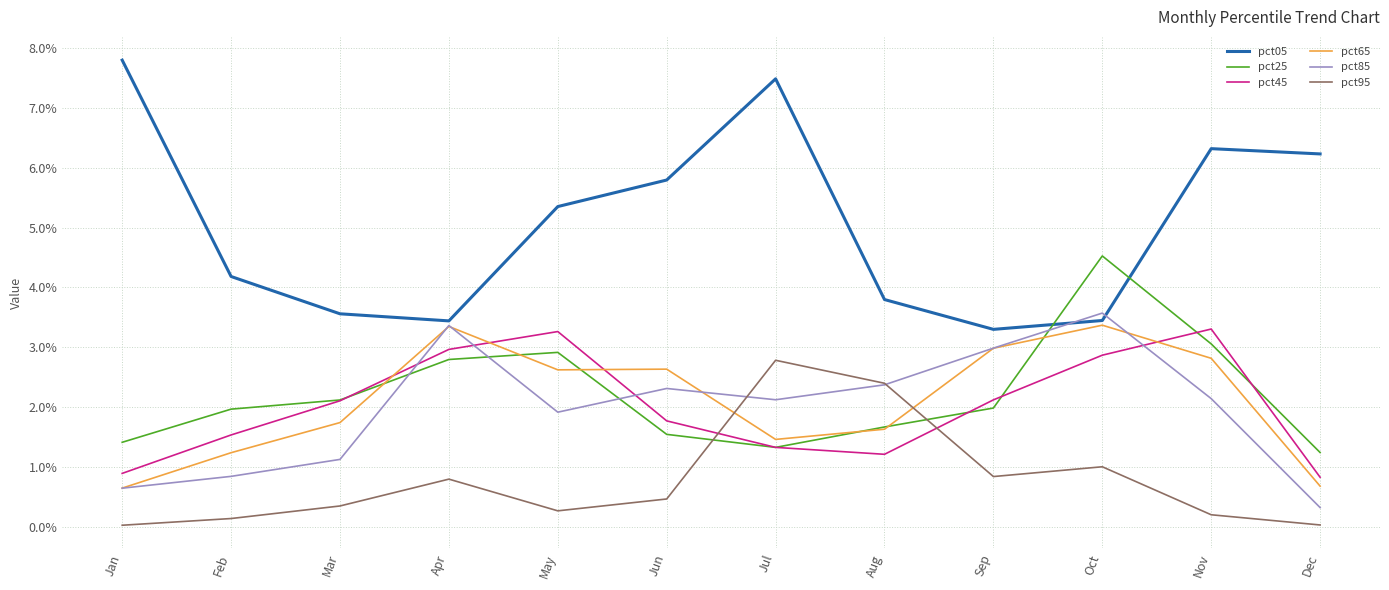

What is the maximum value for pct85?

3.6